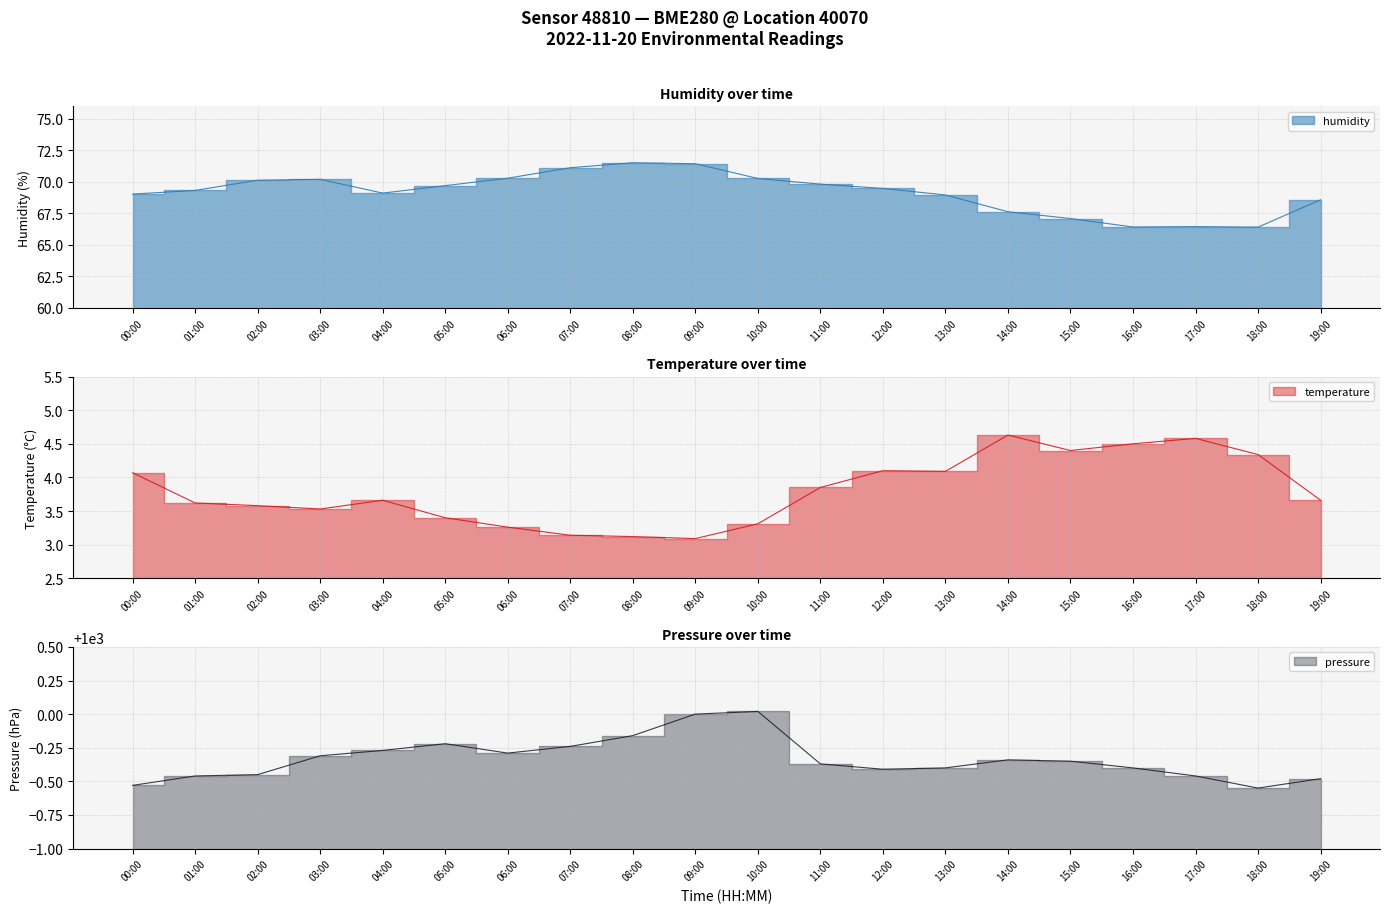

The value of pressure at 00:00 is 999.5. True or false?

True